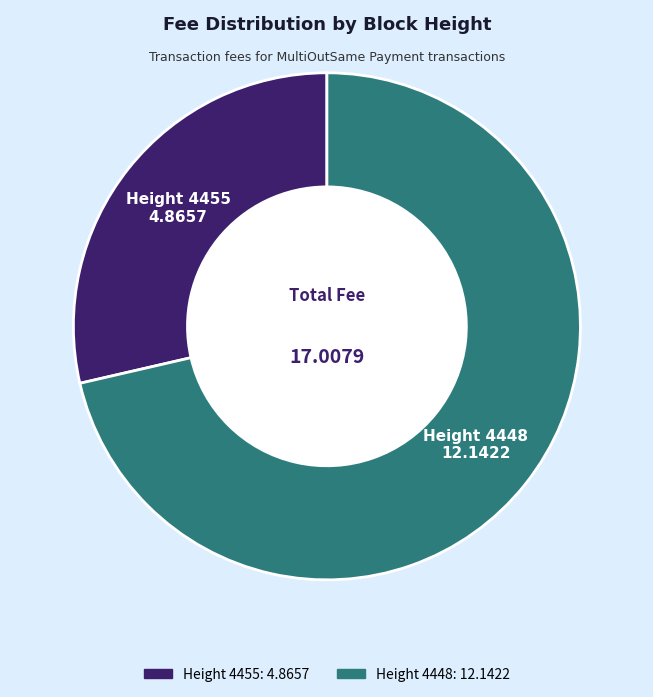

Does any single category account for the majority?

Yes